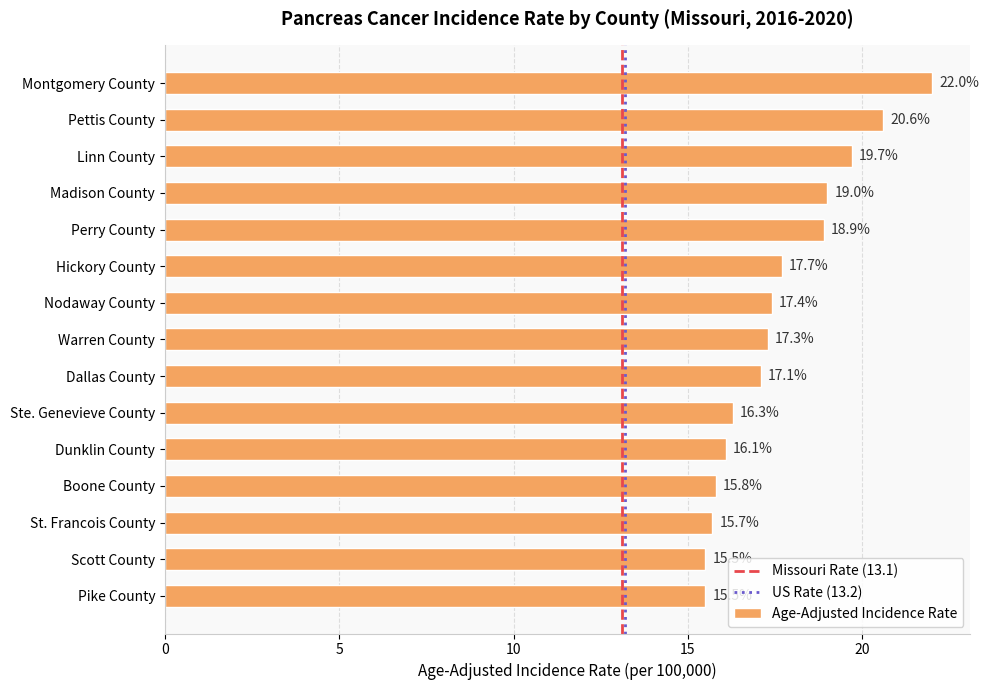

What is the difference between the values at Pettis County and Hickory County?

2.9